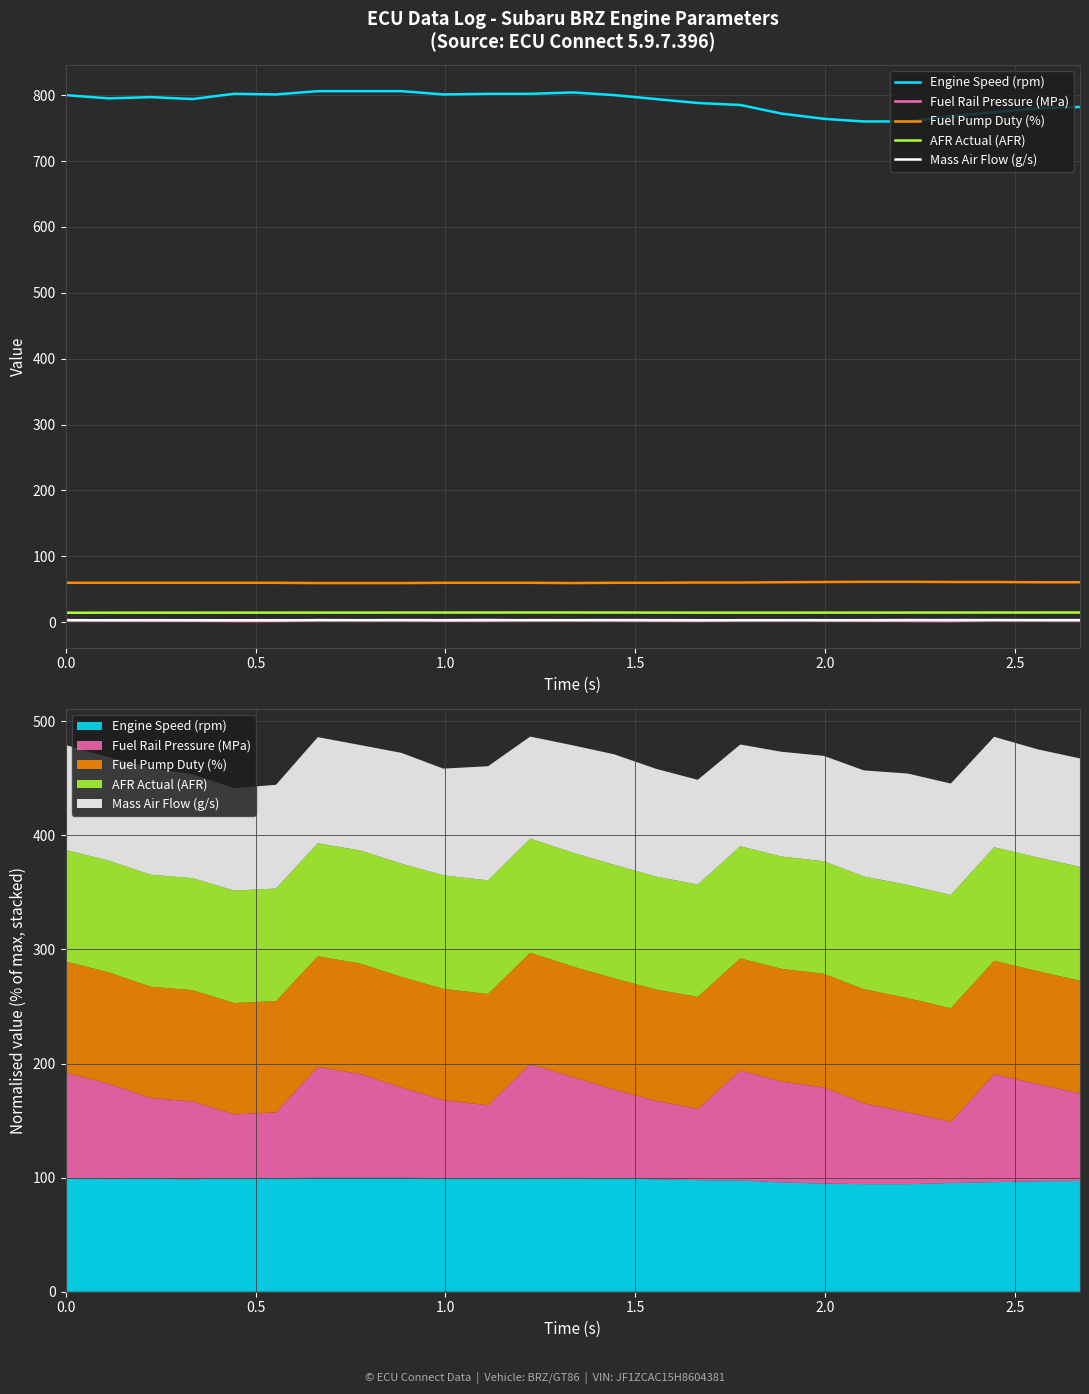

How many lines are shown in the chart?

5